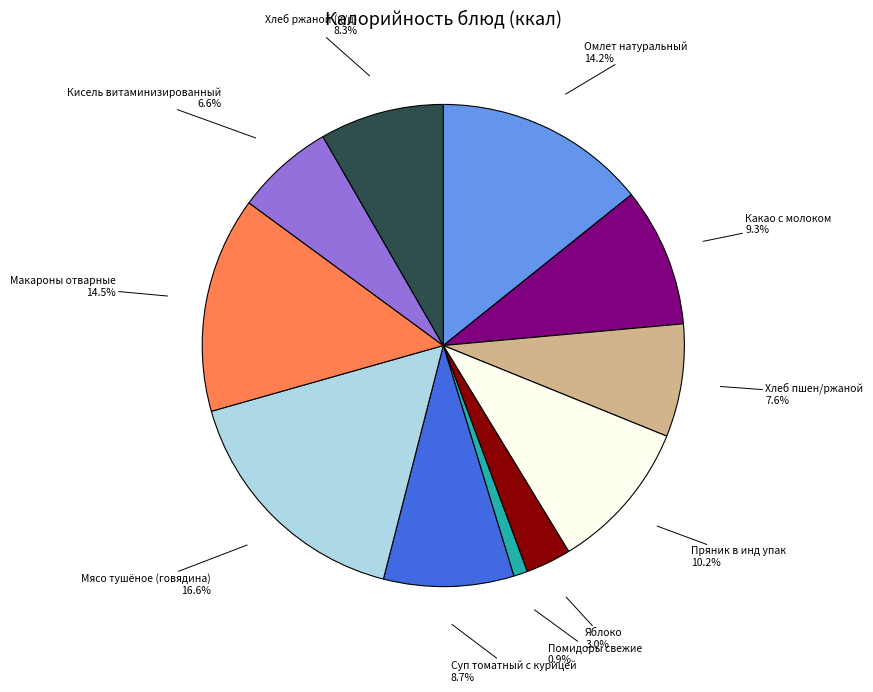

Is there a majority slice in this chart?

No